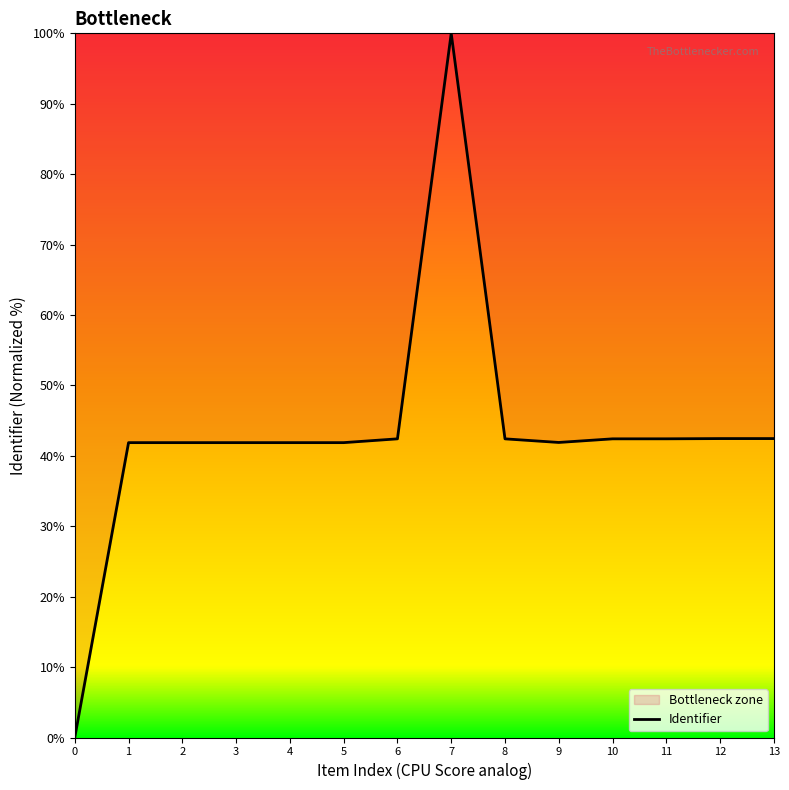

How many points are lower than both their immediate neighbors (excluding endpoints)?

1